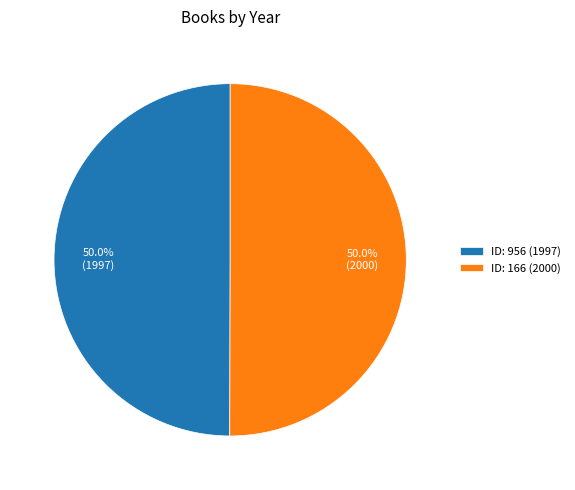

To the nearest percent, what is the average slice percentage?

50%